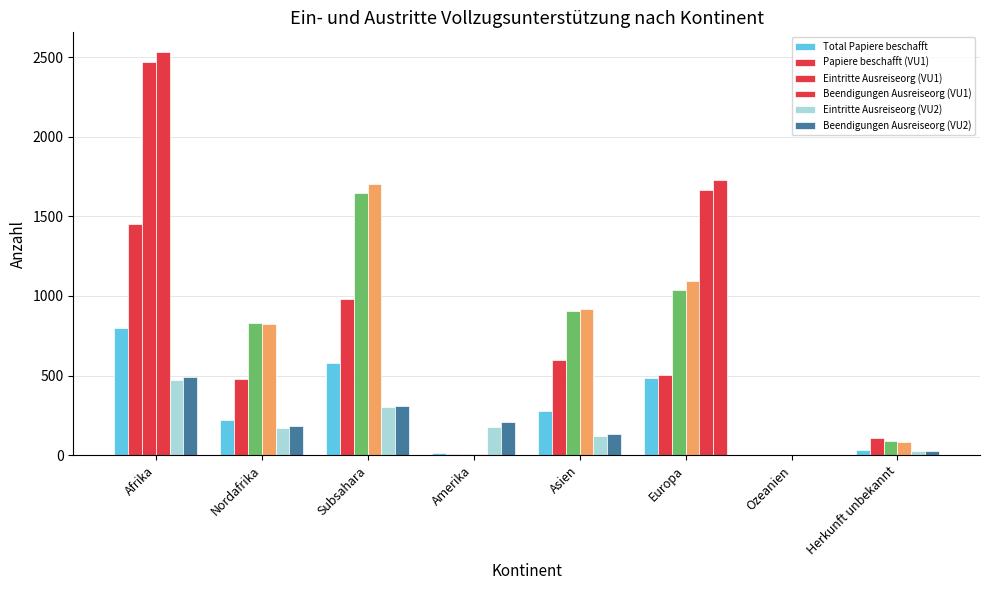

What is the sum of all Papiere beschafft (VU1) values?

4120